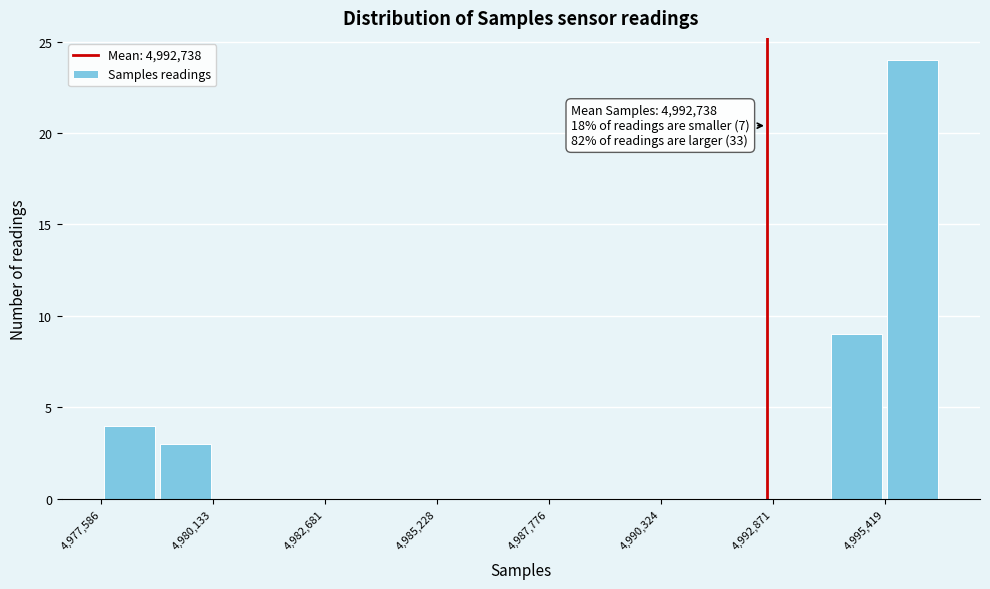

Read against the x-axis, roughly where is the centre of the tallest bar?

4996000